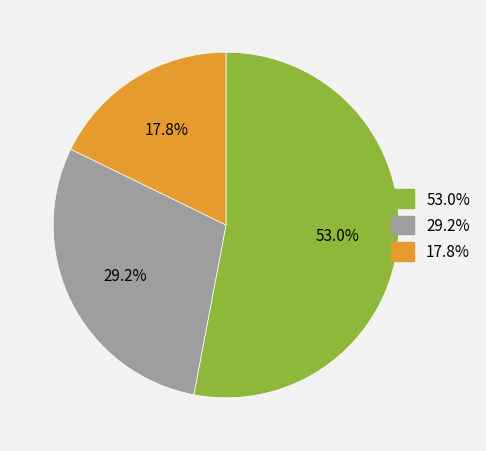

Is there any slice that represents more than half of the pie?

Yes